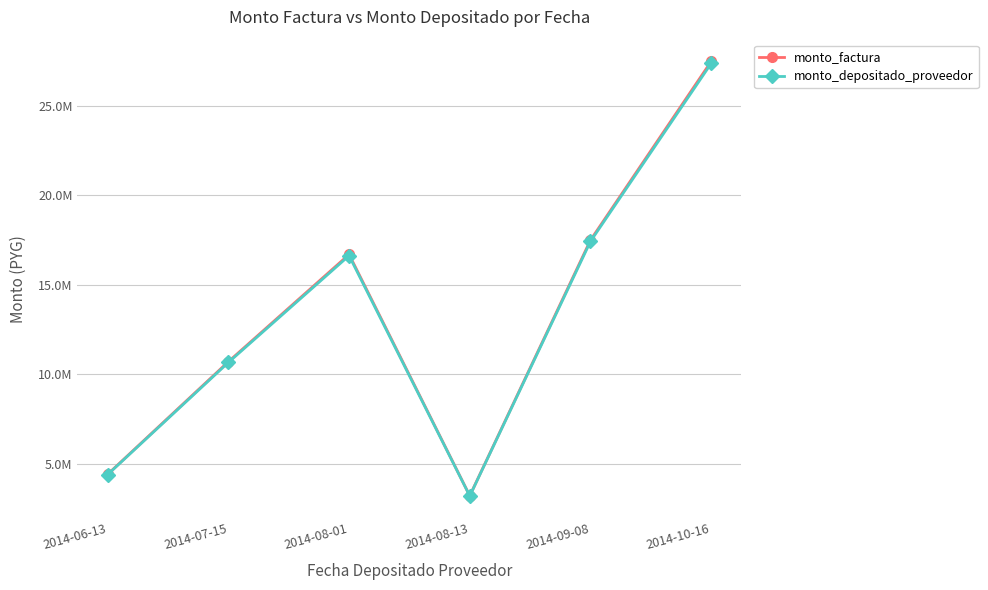

Reading right to left, list all the values displayed in this chart.

monto_factura: 27500000	17500000	3200000	16700000	10700000	4400000
monto_depositado_proveedor: 27390000	17430000	3187200	16633200	10657200	4382400